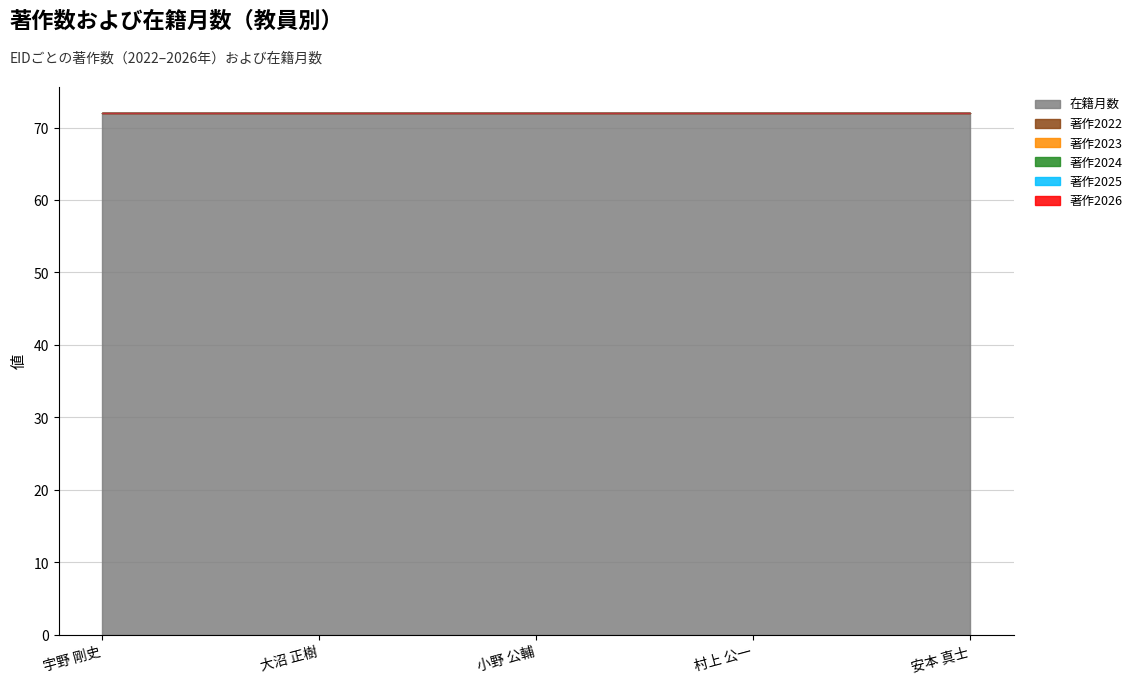

The 著作2026 series shows 0 at 小野 公輔. True or false?

True